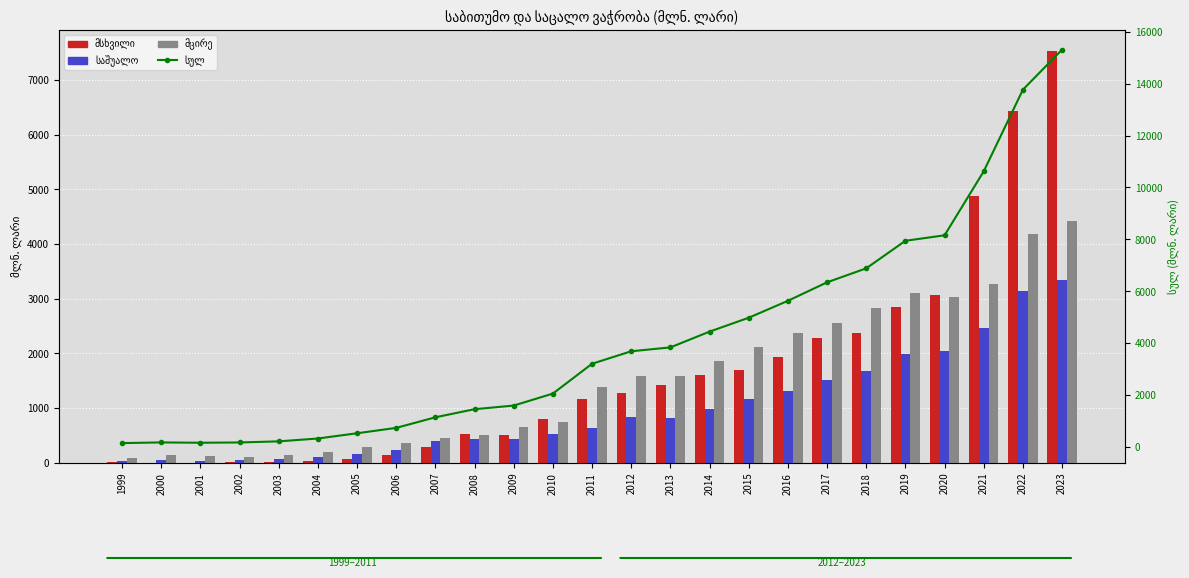

What is the average value of the საშუალო series?

979.2